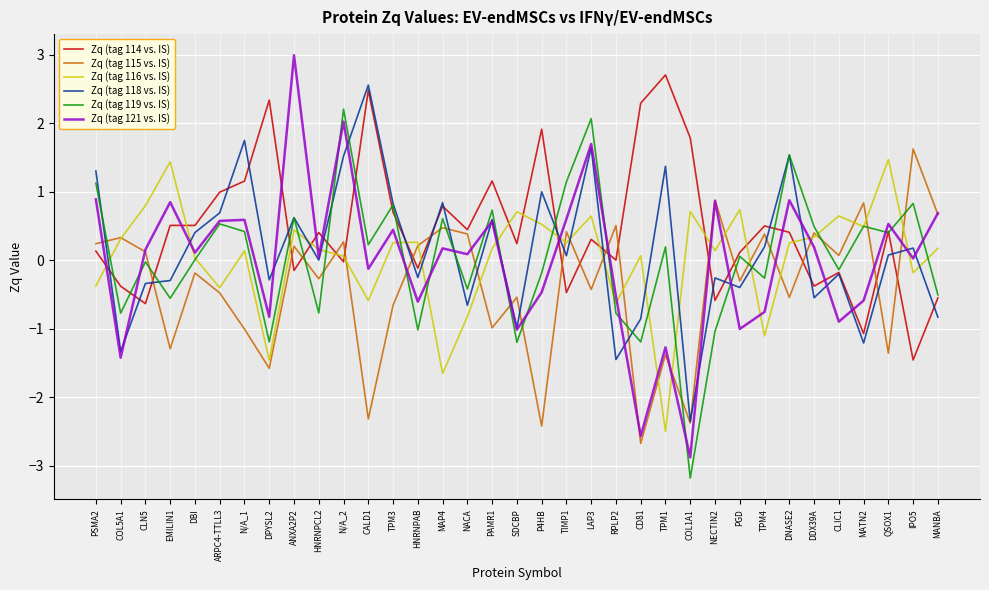

What is the total value across all series at TPM4?

-1.0